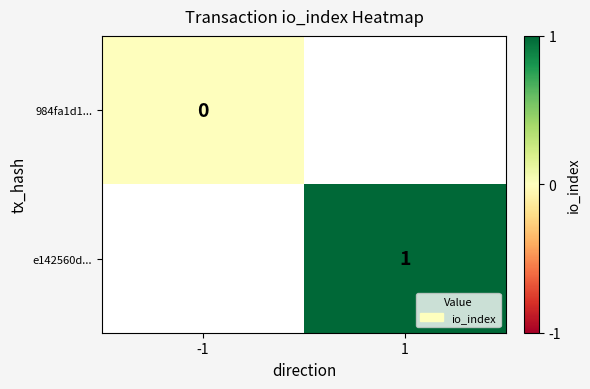

Is the value of e142560d... at 1 greater than the value of 984fa1d1... at -1?

Yes